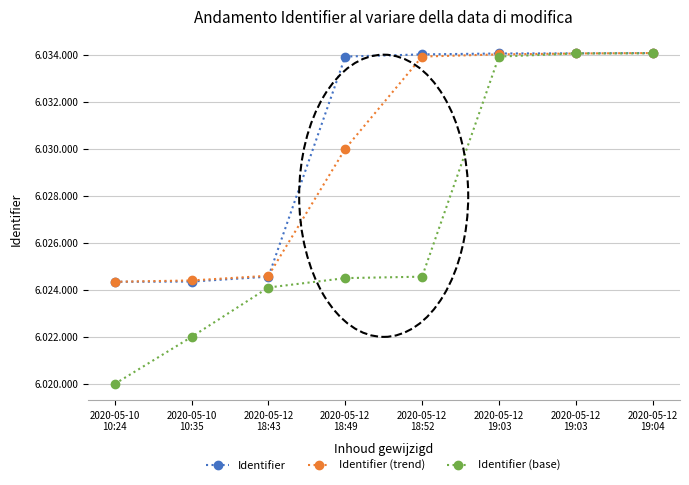

True or false: Identifier and Identifier (base) intersect in this chart.

False